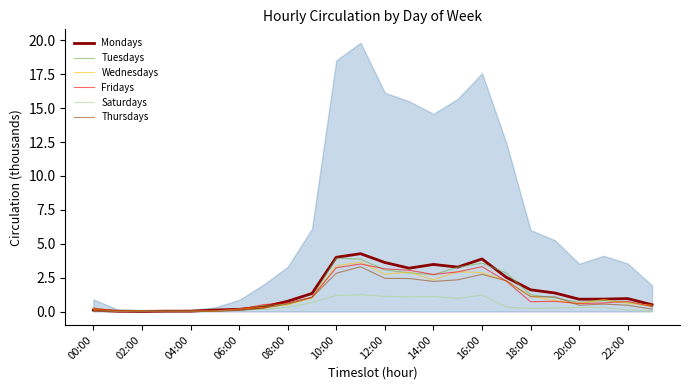

True or false: Thursdays has more than 1 points higher than both neighbors.

True